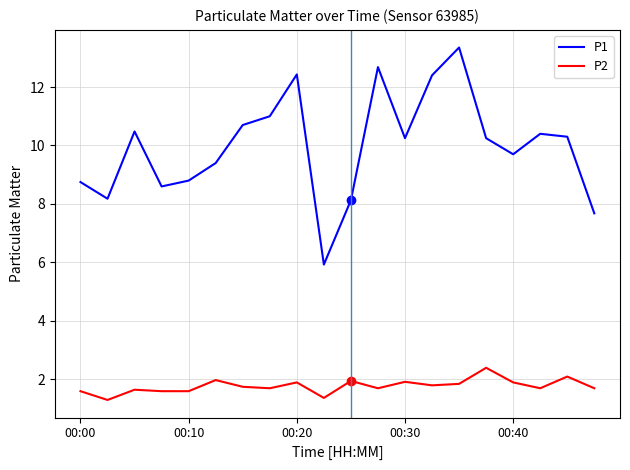

What are all the series names shown in the legend?

P1, P2